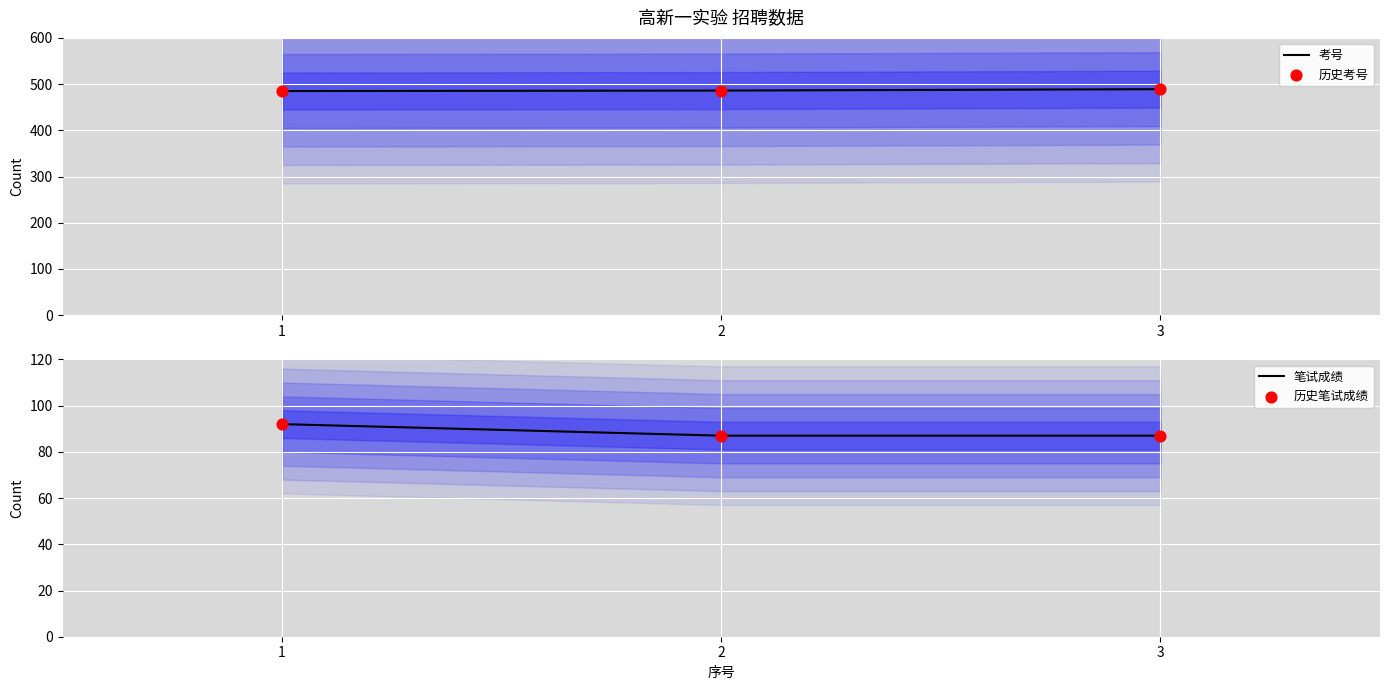

Which series reaches the maximum Y coordinate?

考号